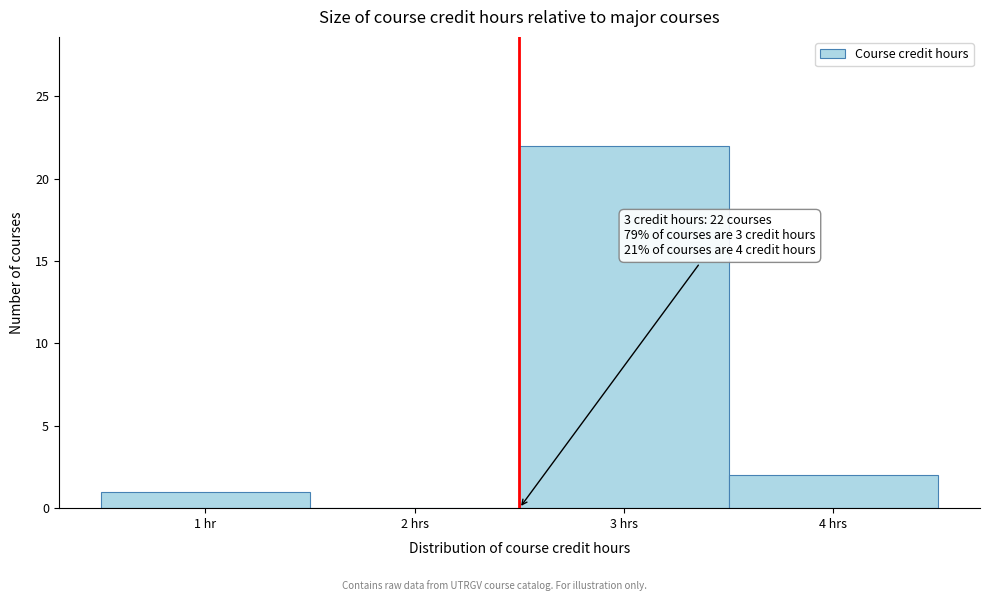

Reading left to right, what are all the values shown in this chart?

1 hr=1	2 hrs=0	3 hrs=22	4 hrs=2